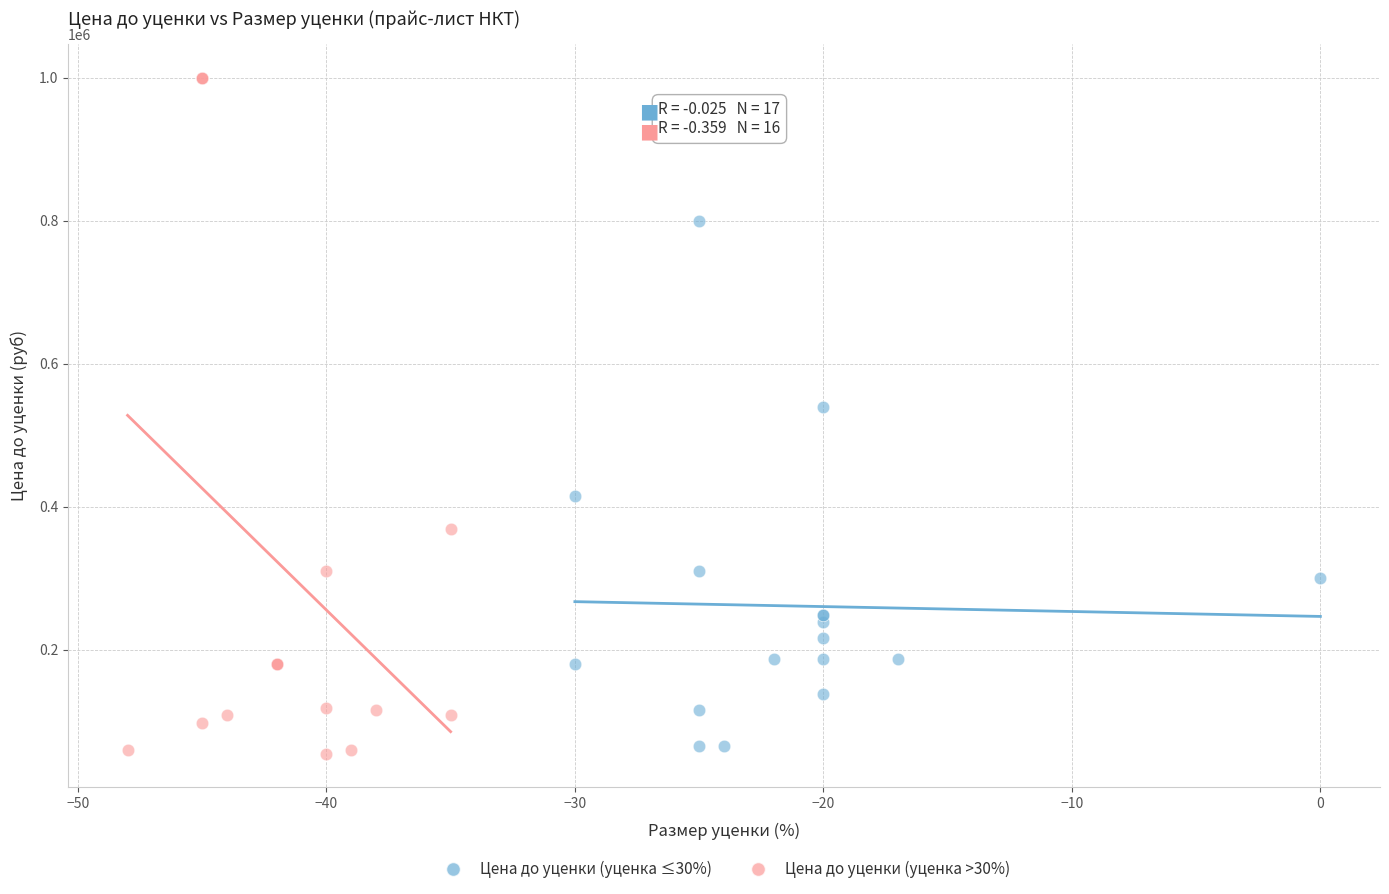

Which series has the largest Y range (max minus min)?

Цена до уценки (уценка >30%)